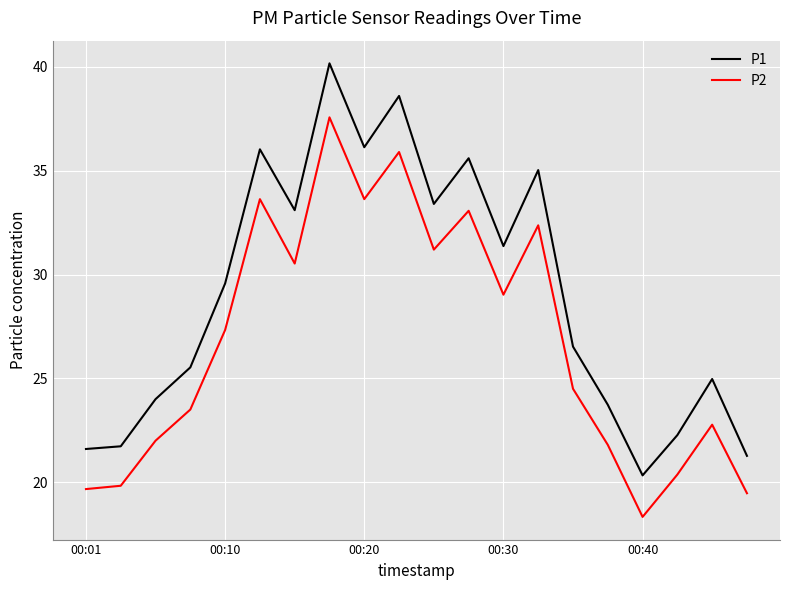

True or false: P2 and P1 intersect in this chart.

False